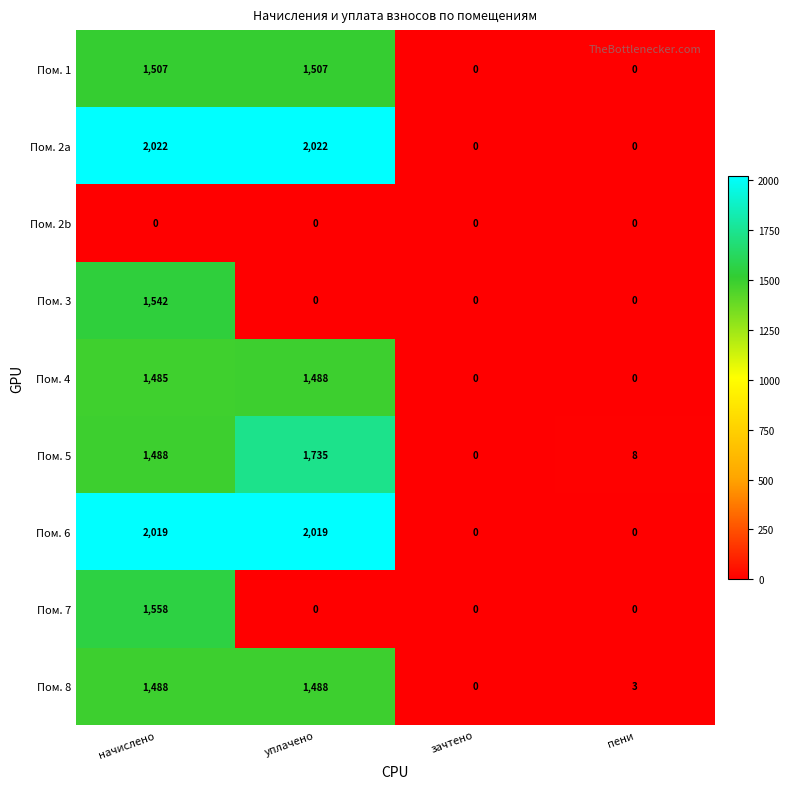

What is the maximum value for Пом. 7?

1558